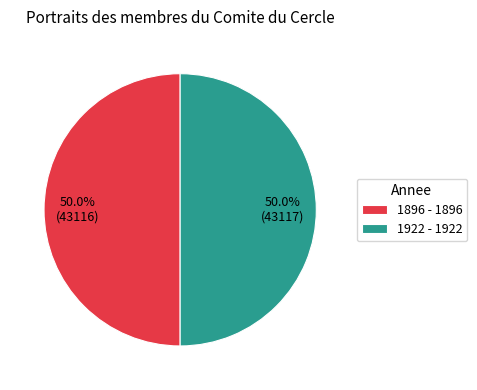

What is the ratio of the value at 1922 - 1922 to the value at 1896 - 1896?

1.0